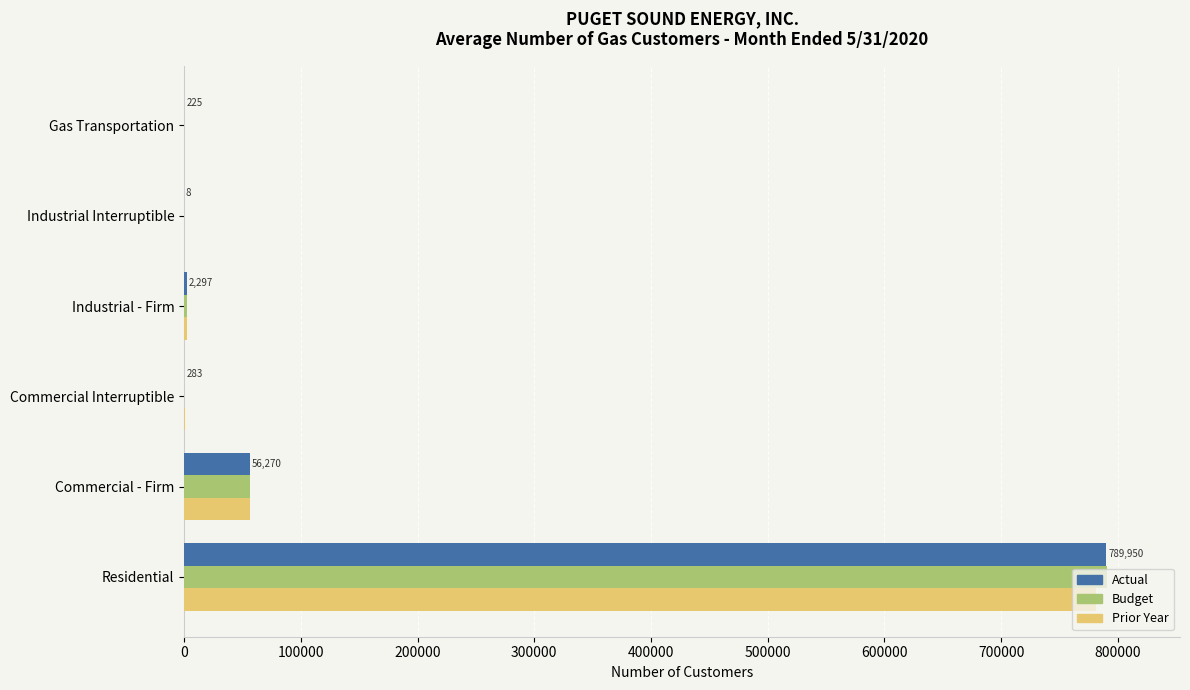

Which series has the largest range (max minus min)?

Budget